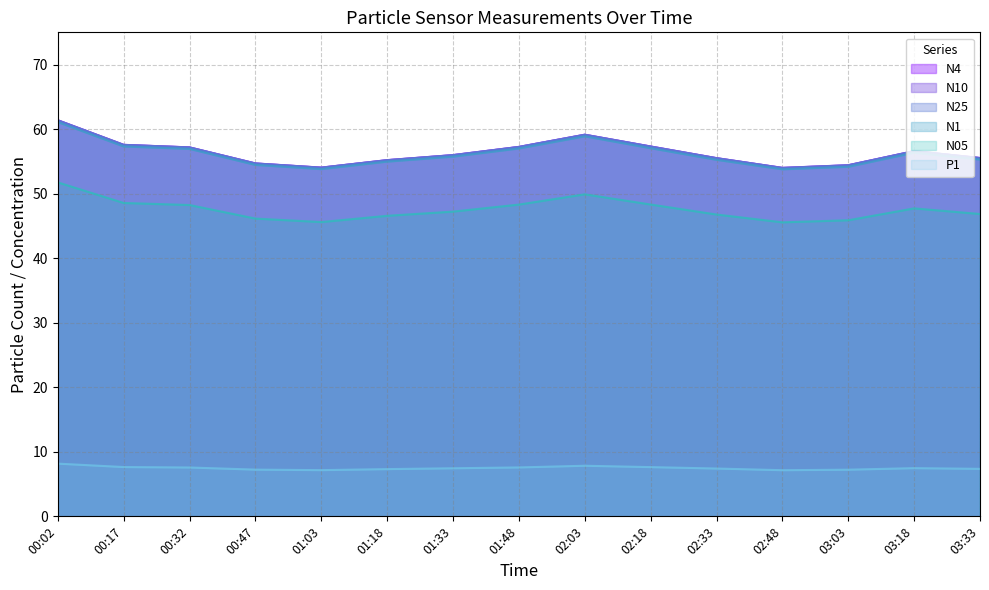

What is the minimum value shown in the chart?

7.2